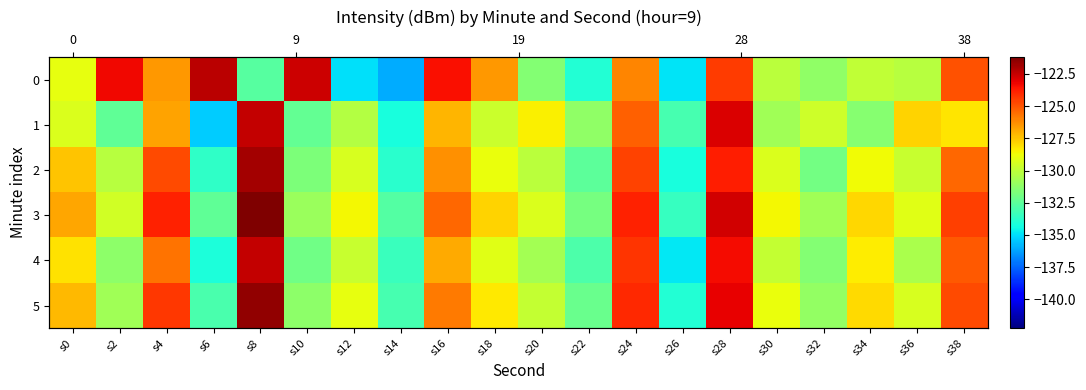

Count the number of data series in this chart.

6